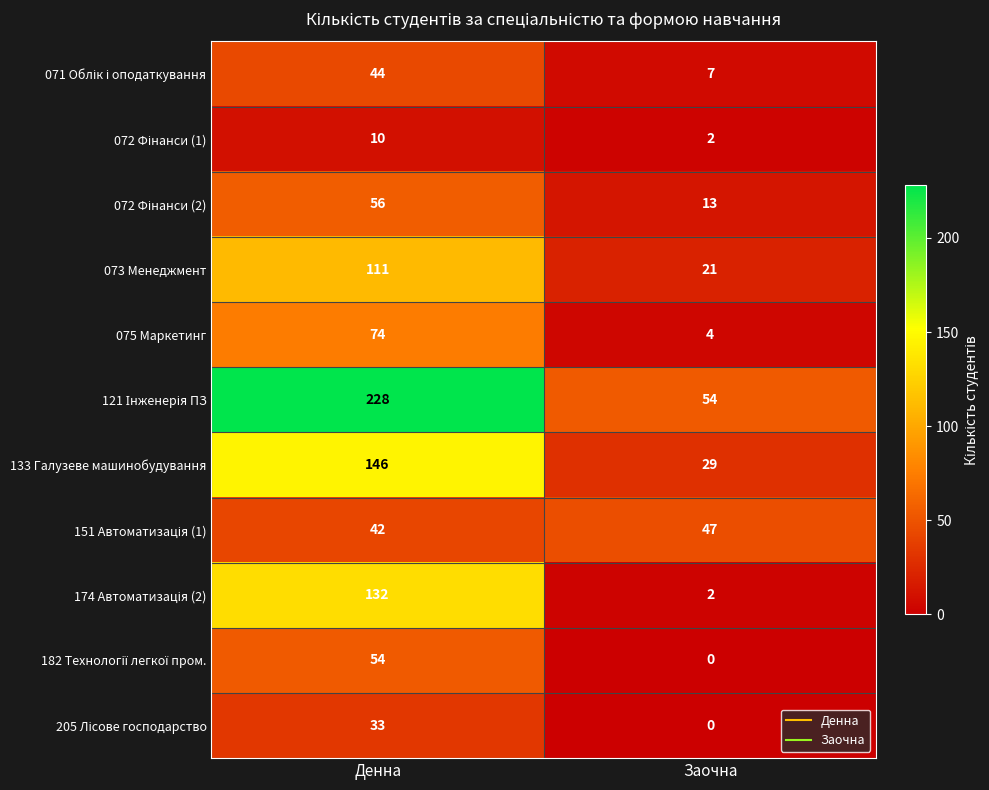

At which category is the sum across all series the highest?

Денна